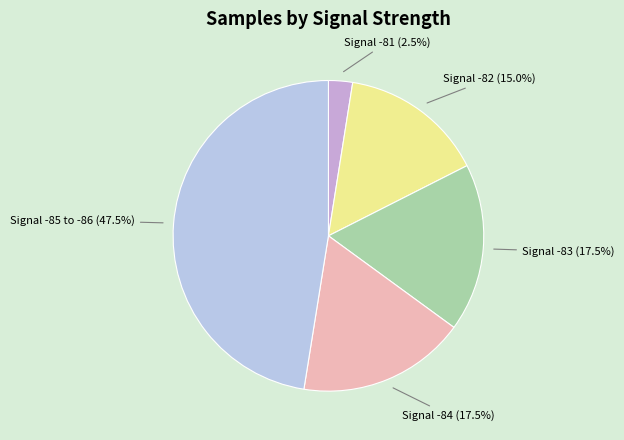

Count the number of slices in the pie.

5